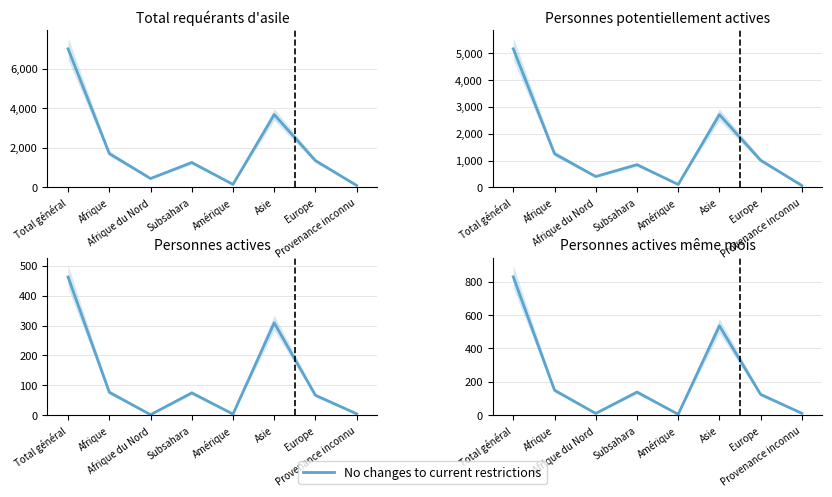

True or false: the data has more than 0 interior local peaks.

True